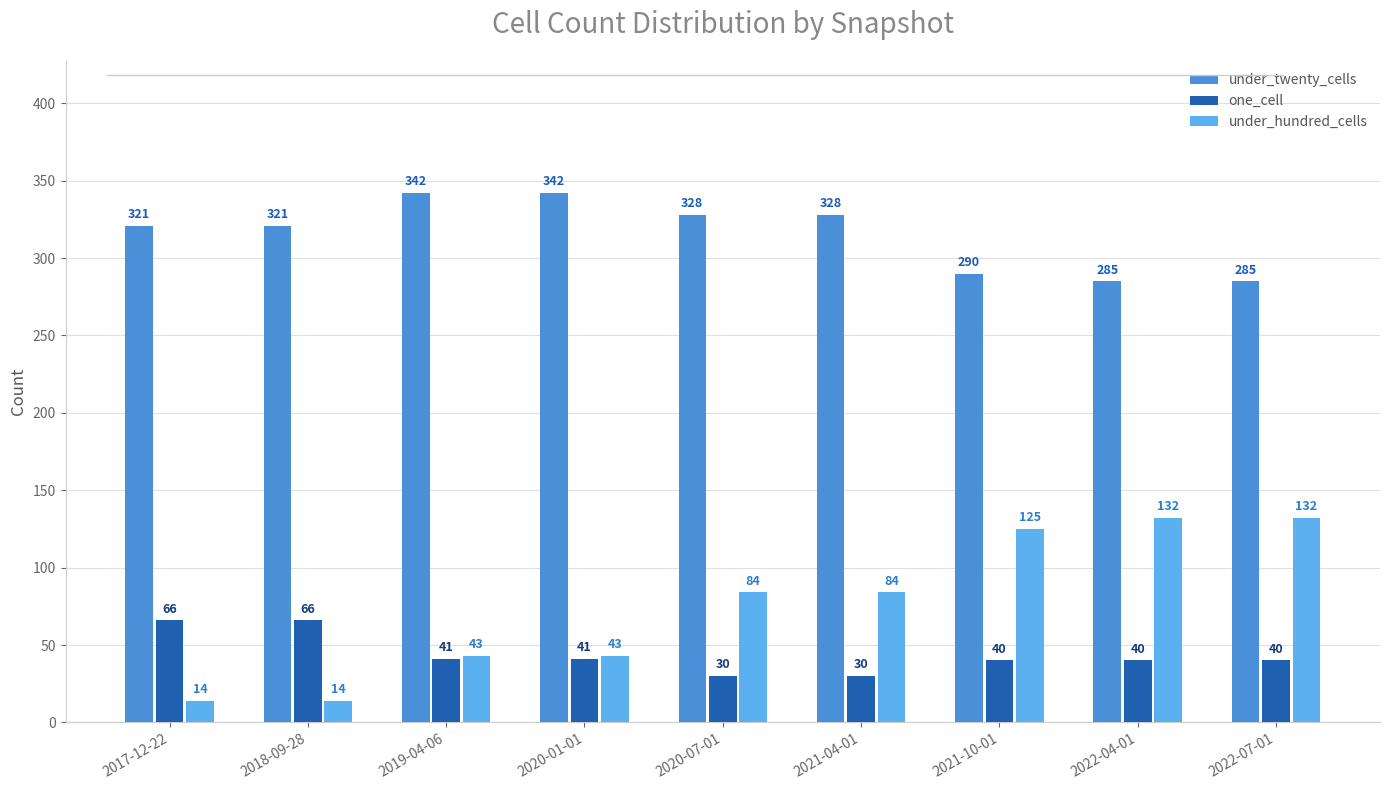

What is the difference between the under_hundred_cells values at 2020-01-01 and 2020-07-01?

41